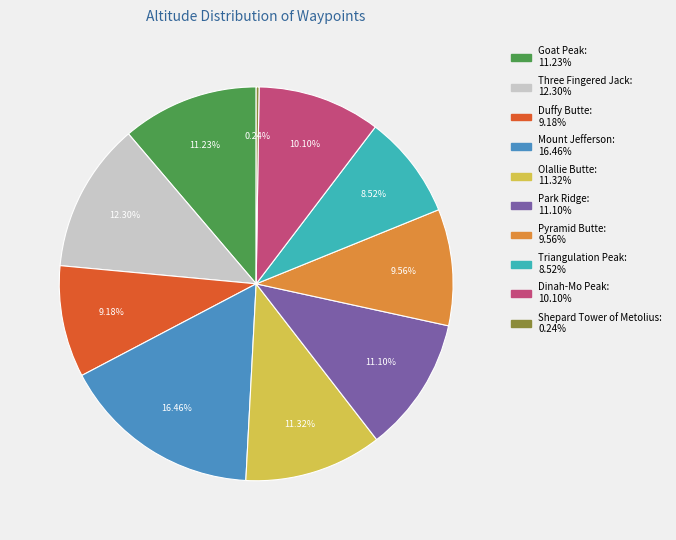

Is there any slice that represents more than half of the pie?

No